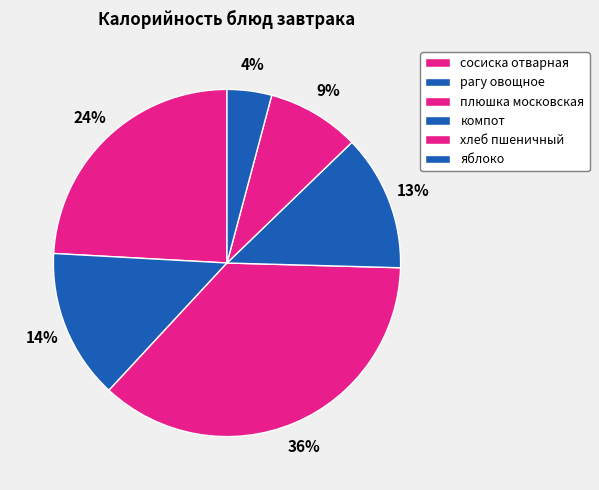

Does плюшка московская represent more than half of the total?

No